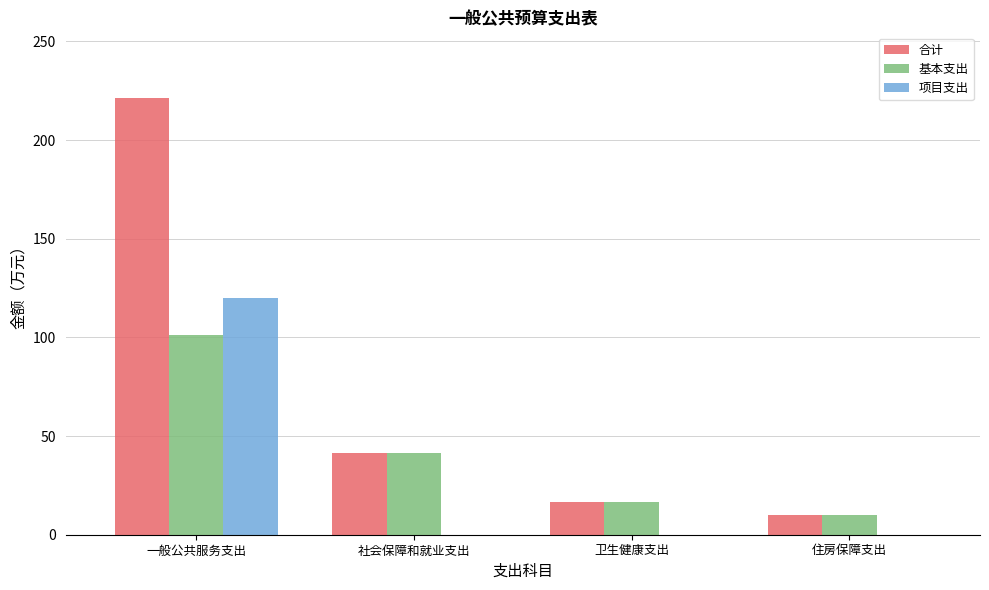

What is the maximum value shown in the chart?

221.4